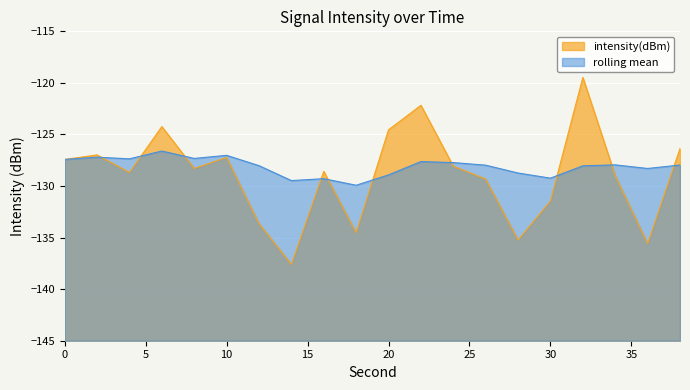

True or false: the data has more than 0 interior local peaks.

True